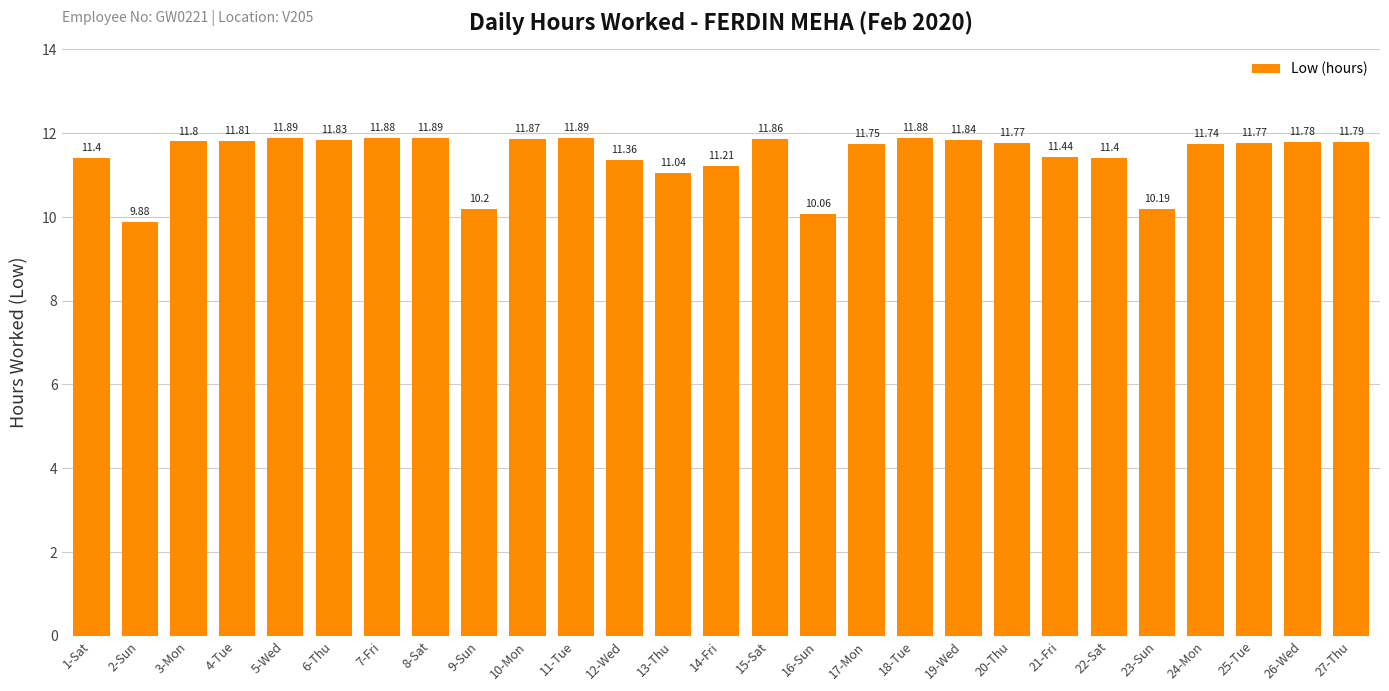

Reading right to left, list all the values displayed in this chart.

27-Thu=11.8	26-Wed=11.8	25-Tue=11.8	24-Mon=11.7	23-Sun=10.2	22-Sat=11.4	21-Fri=11.4	20-Thu=11.8	19-Wed=11.8	18-Tue=11.9	17-Mon=11.8	16-Sun=10.1	15-Sat=11.9	14-Fri=11.2	13-Thu=11.0	12-Wed=11.4	11-Tue=11.9	10-Mon=11.9	9-Sun=10.2	8-Sat=11.9	7-Fri=11.9	6-Thu=11.8	5-Wed=11.9	4-Tue=11.8	3-Mon=11.8	2-Sun=9.9	1-Sat=11.4